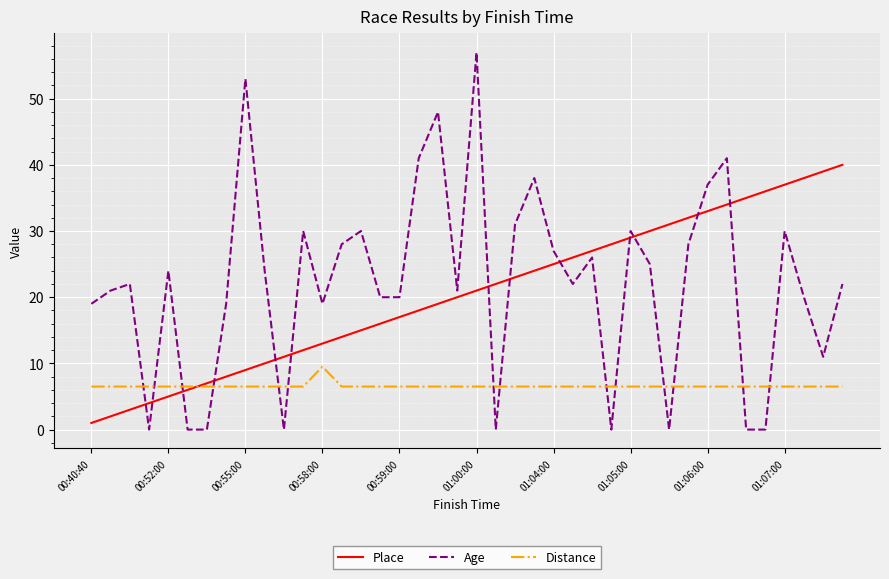

How many intersections are there between Age and Distance?

14